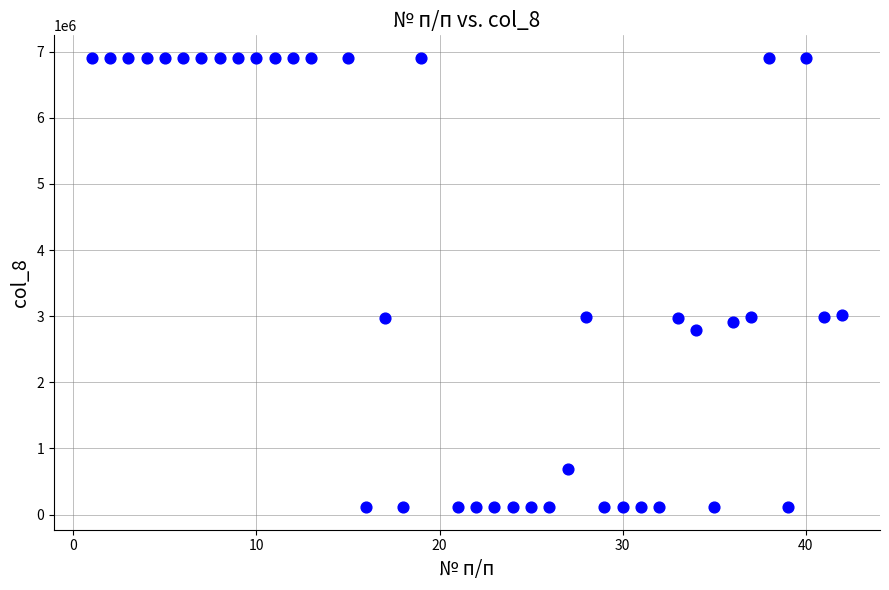

What is the range of X values (max minus min)?

41